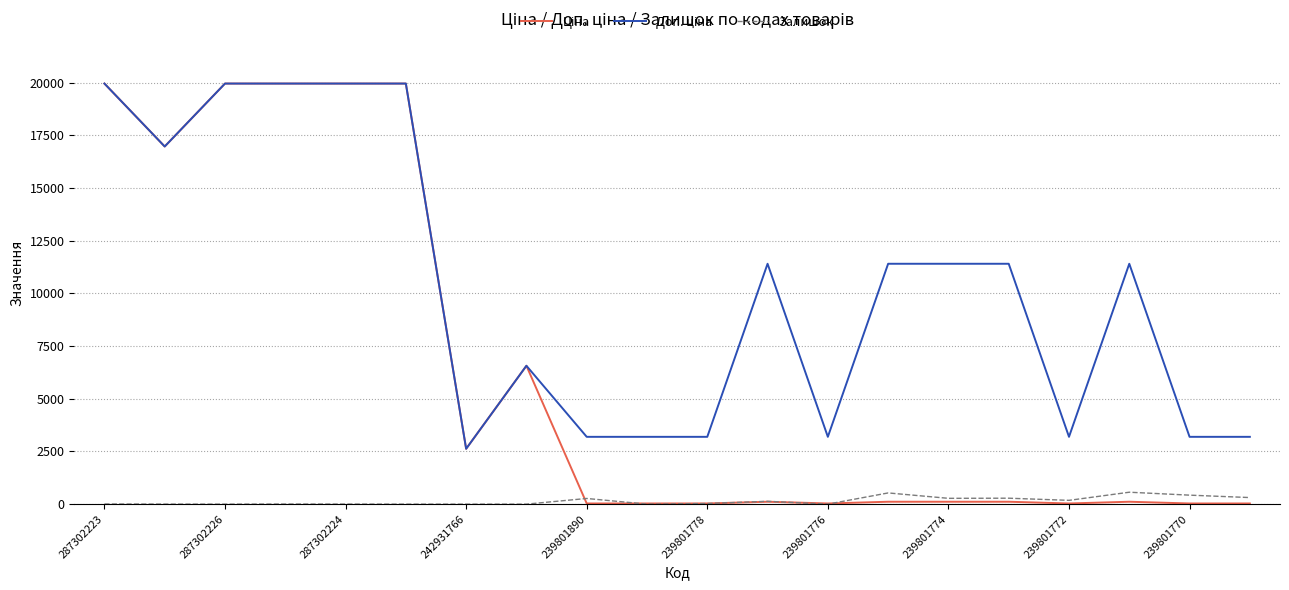

What is the greatest value displayed?

19964.2